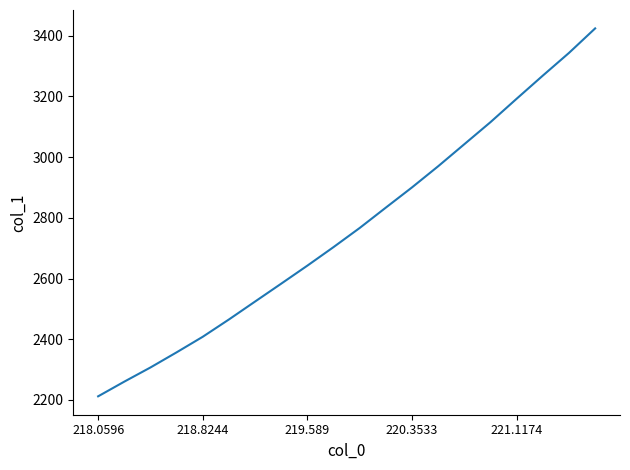

What is the greatest value displayed?

3424.4